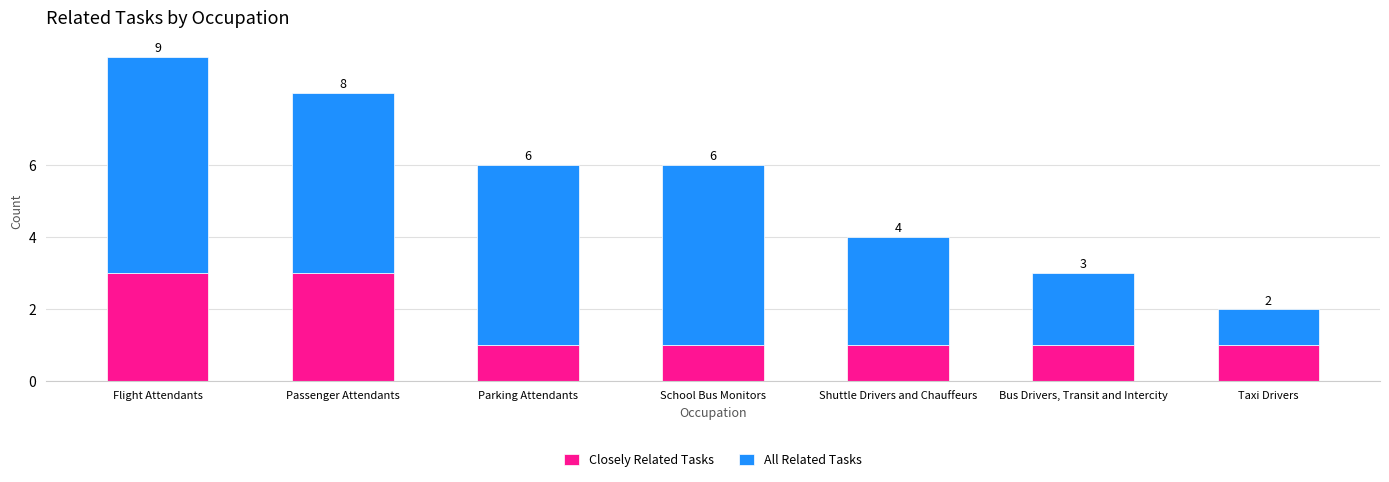

Does the chart contain stacked bars?

Yes